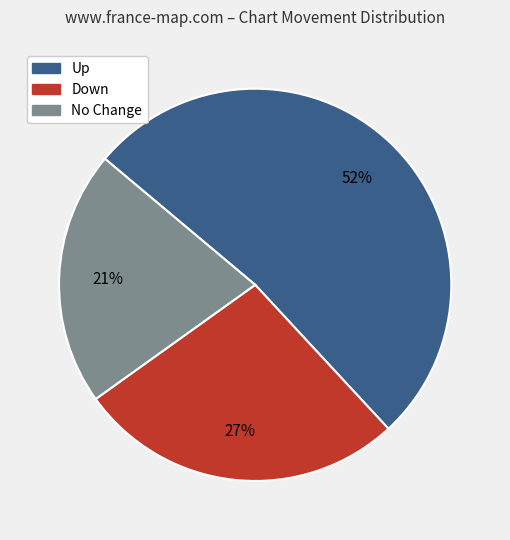

Is there any slice that represents more than half of the pie?

Yes